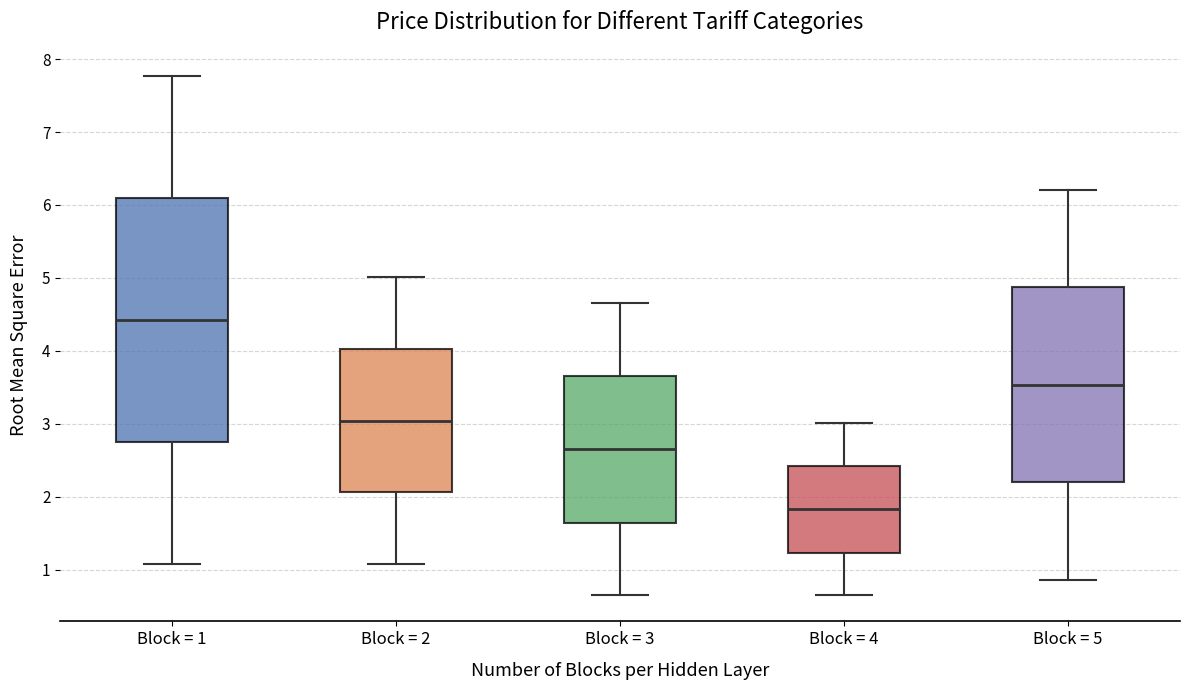

Reading left to right, transcribe this box plot: for each box, give where its median line is, the range the box spans, and where its two whiskers end, as read against the y-axis. The values are not printed on the chart, so give them approximately, as read against the axis.

Block = 1: median 4.4, box 2.8 to 6.1, whiskers 1.1 to 7.8
Block = 2: median 3.0, box 2.1 to 4.0, whiskers 1.1 to 5.0
Block = 3: median 2.7, box 1.6 to 3.7, whiskers 0.7 to 4.7
Block = 4: median 1.8, box 1.2 to 2.4, whiskers 0.7 to 3.0
Block = 5: median 3.5, box 2.2 to 4.9, whiskers 0.9 to 6.2